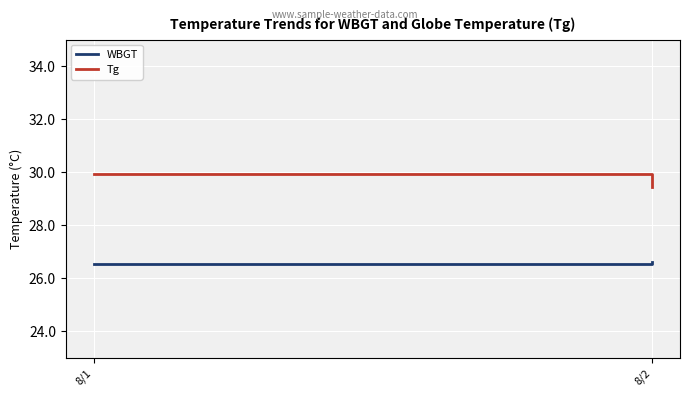

Is the value of Tg at 8/1 greater than the value of WBGT at 8/1?

Yes